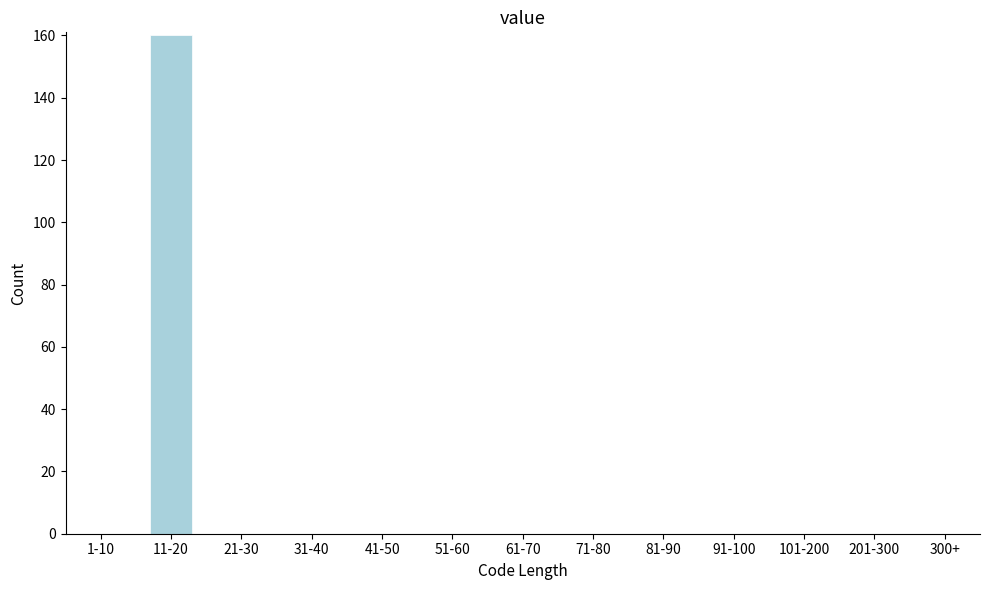

Reading left to right, list all the values displayed in this chart.

1-10=0	11-20=160	21-30=0	31-40=0	41-50=0	51-60=0	61-70=0	71-80=0	81-90=0	91-100=0	101-200=0	201-300=0	300+=0